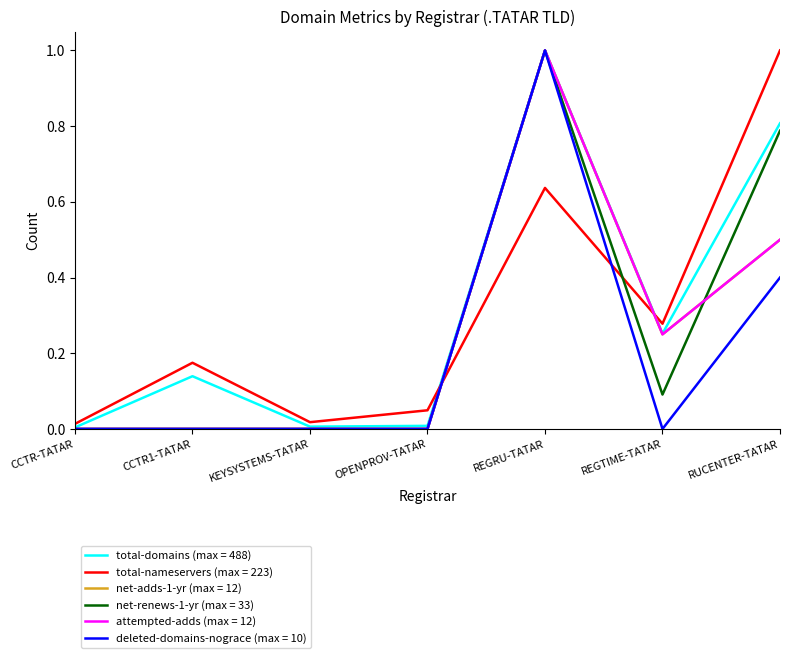

Between CCTR1-TATAR and REGTIME-TATAR, which is larger?

REGTIME-TATAR